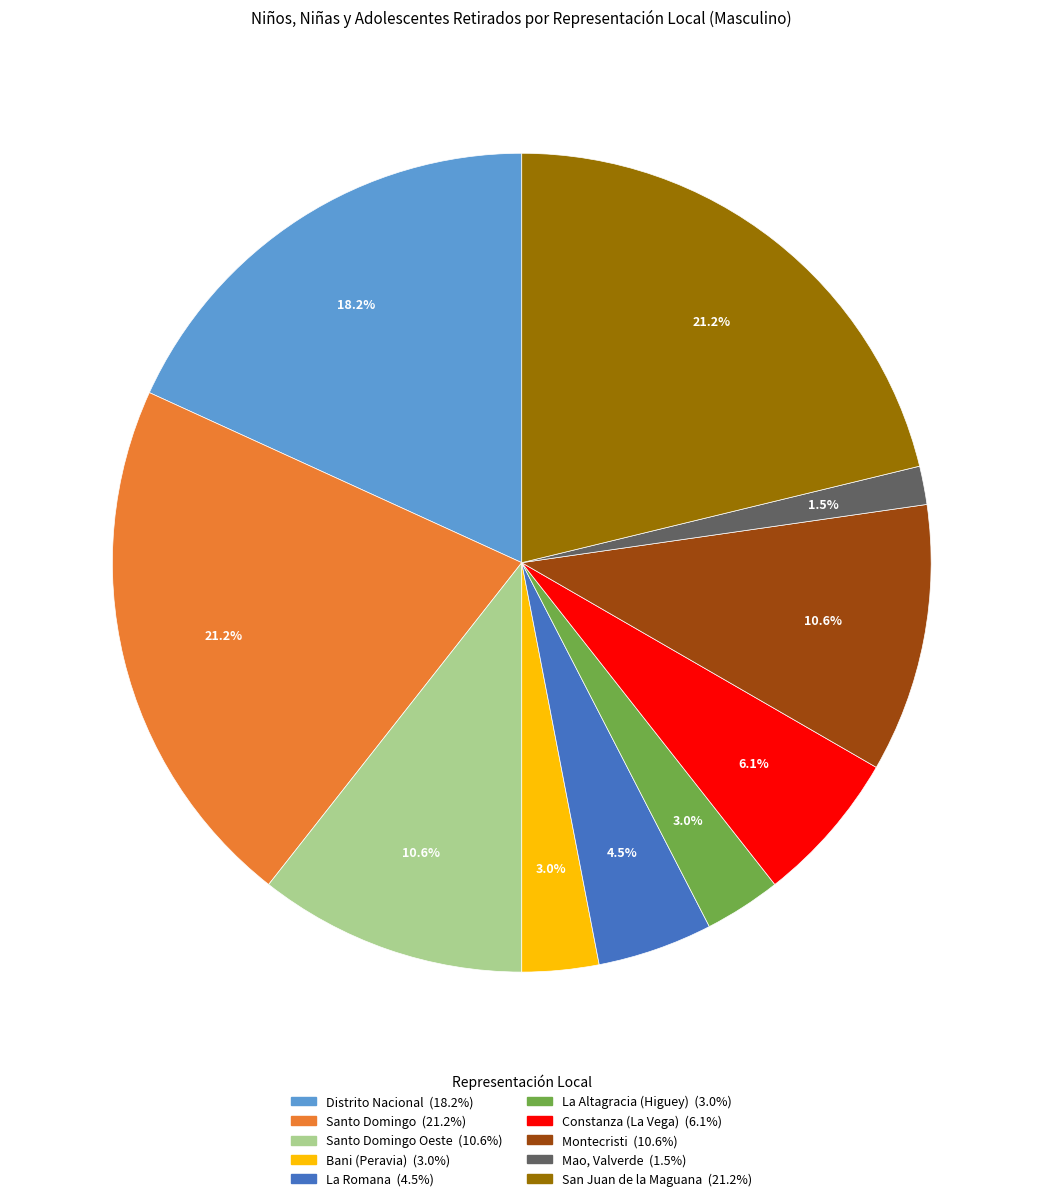

Does any single category account for the majority?

No